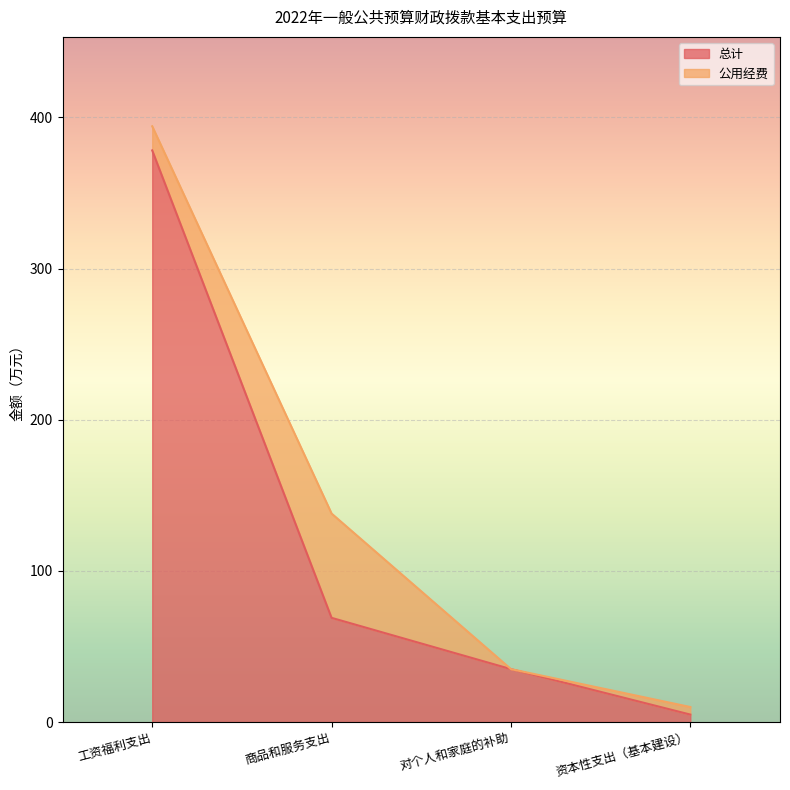

What position from the left is 商品和服务支出?

2